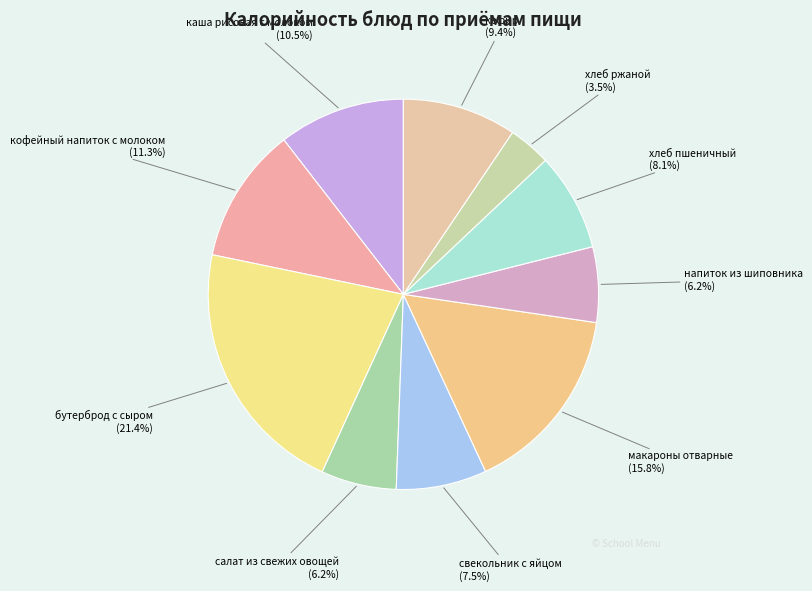

Rank the categories by value from highest to lowest.

бутерброд с сыром, макароны отварные, кофейный напиток с молоком, каша рисовая с молоком, кефир, хлеб пшеничный, свекольник с яйцом, салат из свежих овощей, напиток из шиповника, хлеб ржаной